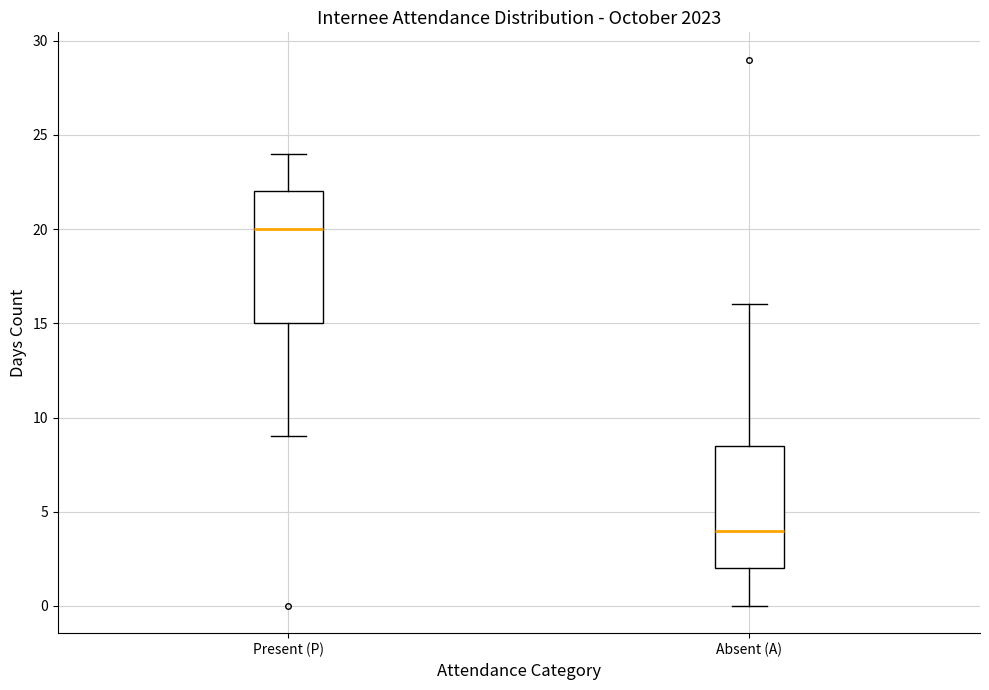

Reading left to right, read every box against the y-axis: the position of its median line, the range the box covers, and the ends of its whiskers. The values are not printed on the chart, so give them approximately, as read against the axis.

Present (P): median 20.0, box 15.0 to 22.0, whiskers 9.0 to 24.0
Absent (A): median 4.0, box 2.0 to 8.5, whiskers 0.0 to 16.0